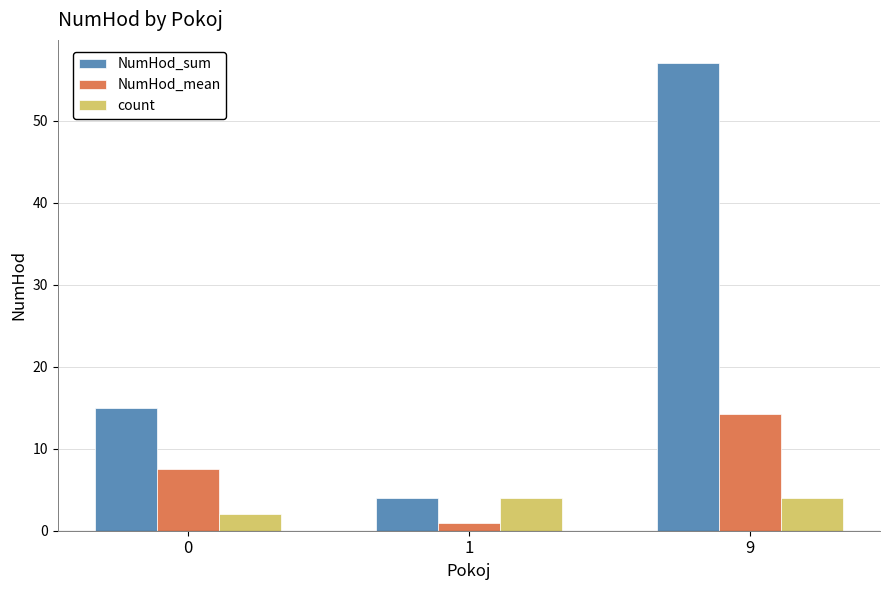

What is the average value of the NumHod_mean series?

7.6